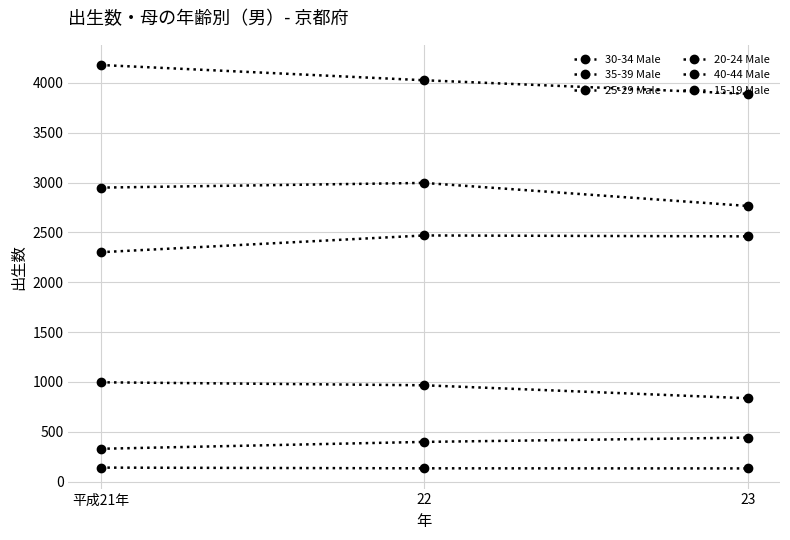

Reading left to right, extract all data points from this chart.

30-34 Male: 4179	4026	3890
35-39 Male: 2301	2469	2460
25-29 Male: 2949	2996	2765
20-24 Male: 996	966	836
40-44 Male: 329	398	441
15-19 Male: 140	133	132